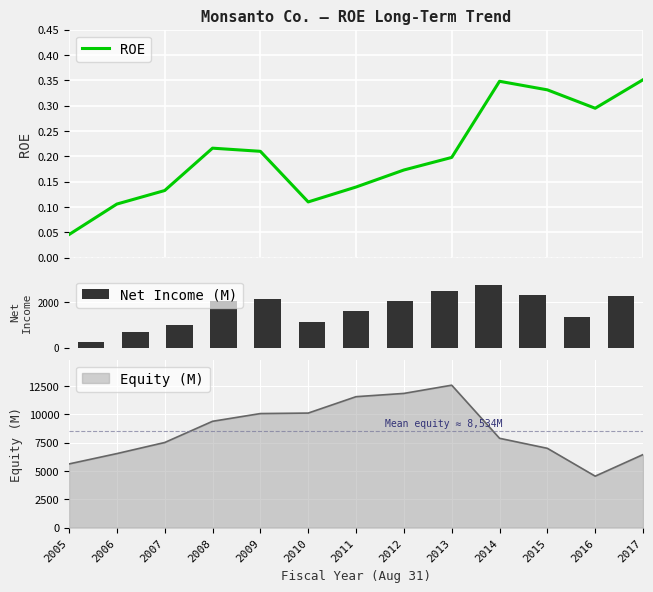

What is the minimum value for Net Income (M)?

255